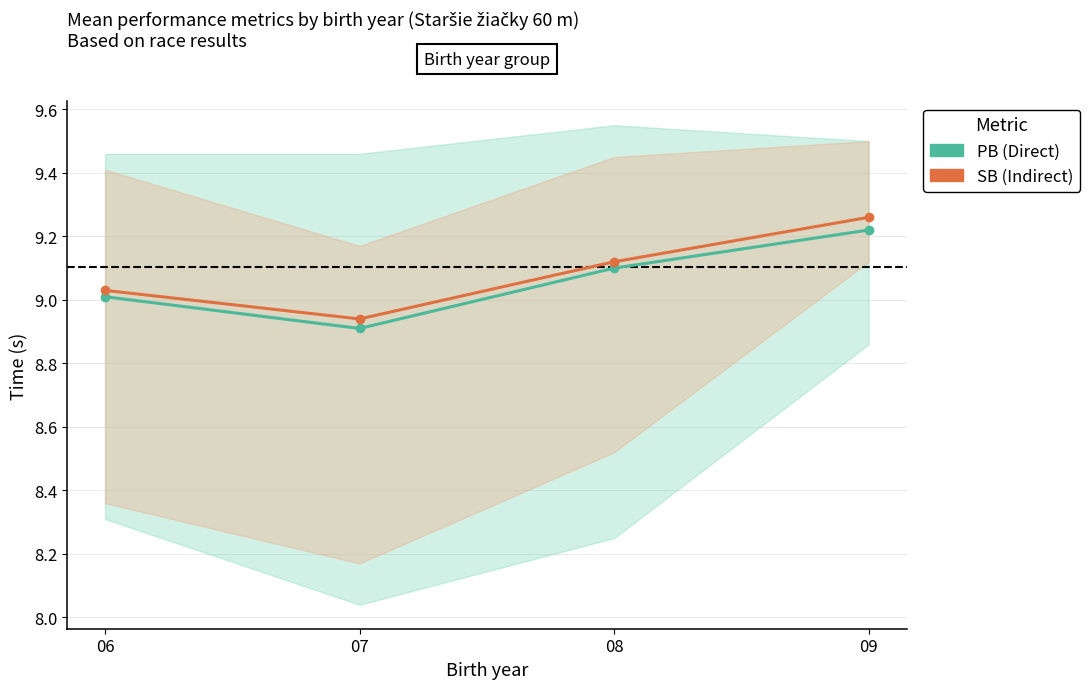

Reading right to left, extract all data points from this chart.

PB (Direct): 9.2	9.1	8.9	9.0
SB (Indirect): 9.3	9.1	8.9	9.0